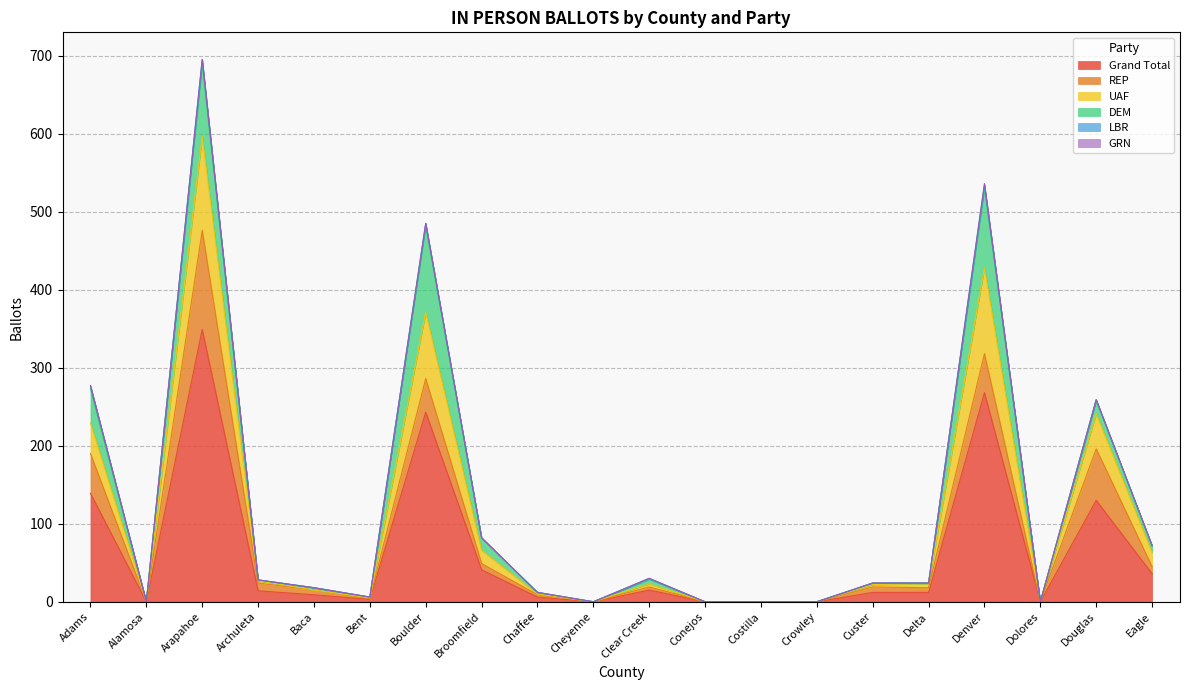

What is the label of the 18th point from the right?

Arapahoe